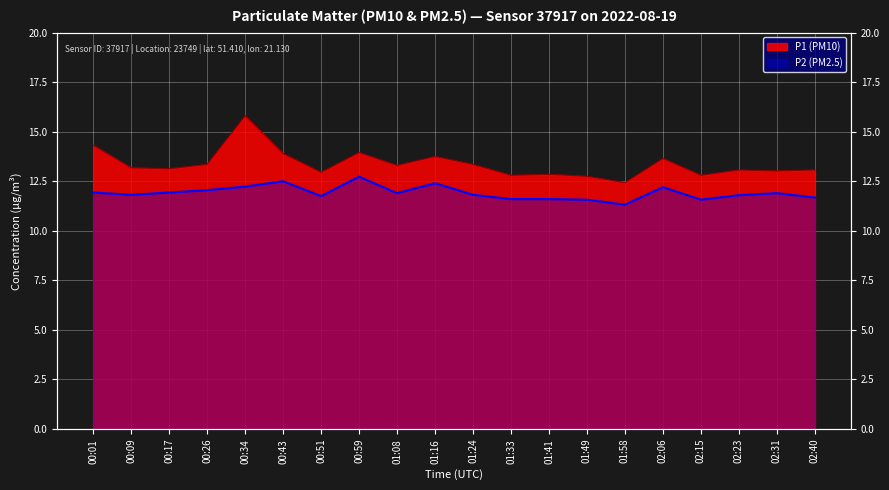

Which series has the widest spread of values?

P1 (PM10)